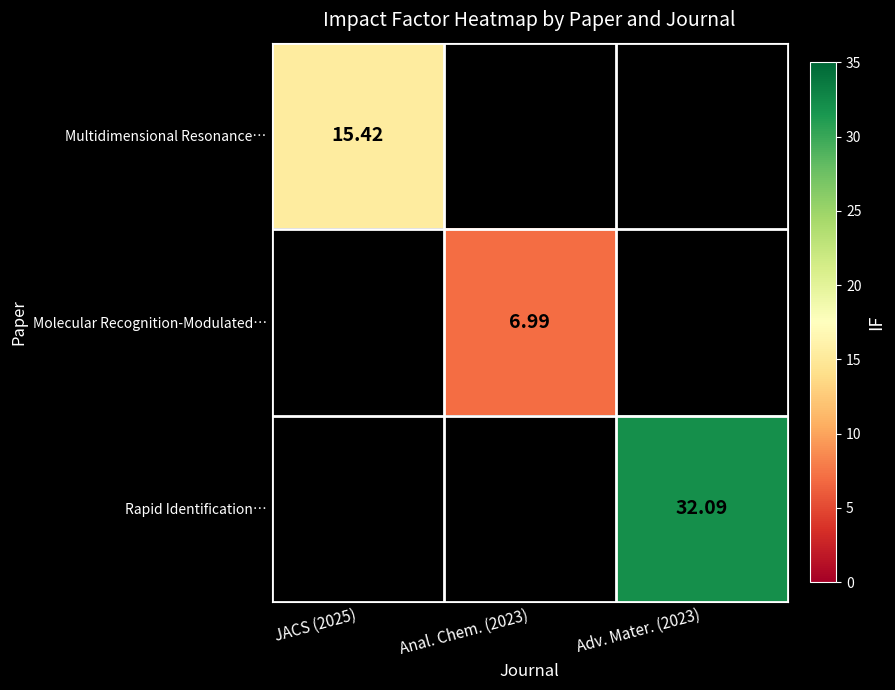

Which label corresponds to the largest value in the chart?

Adv. Mater. (2023)